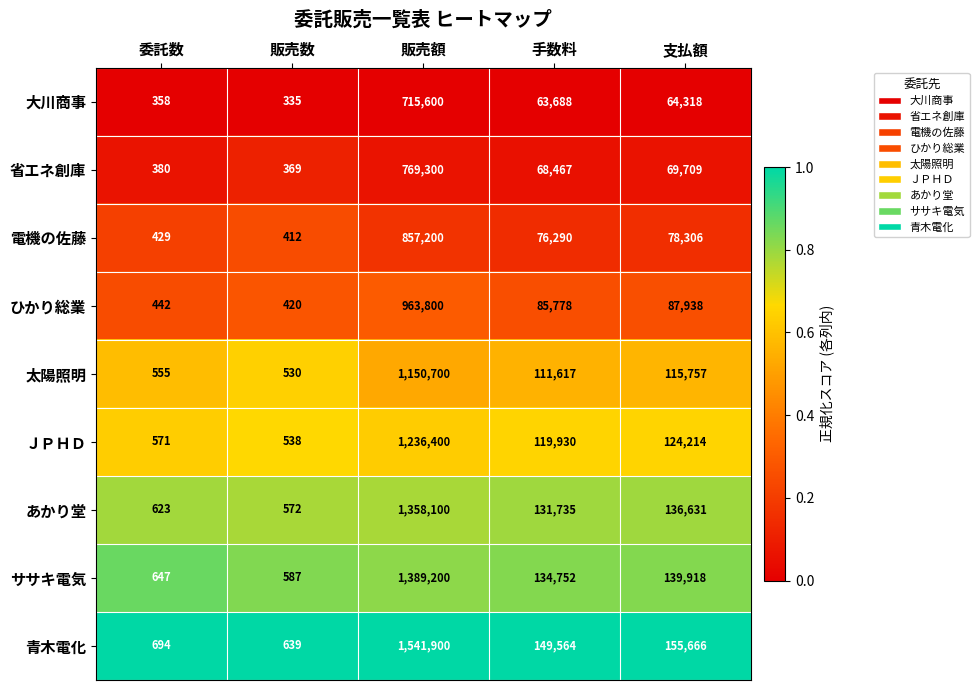

At which category is the sum across all series the highest?

販売額